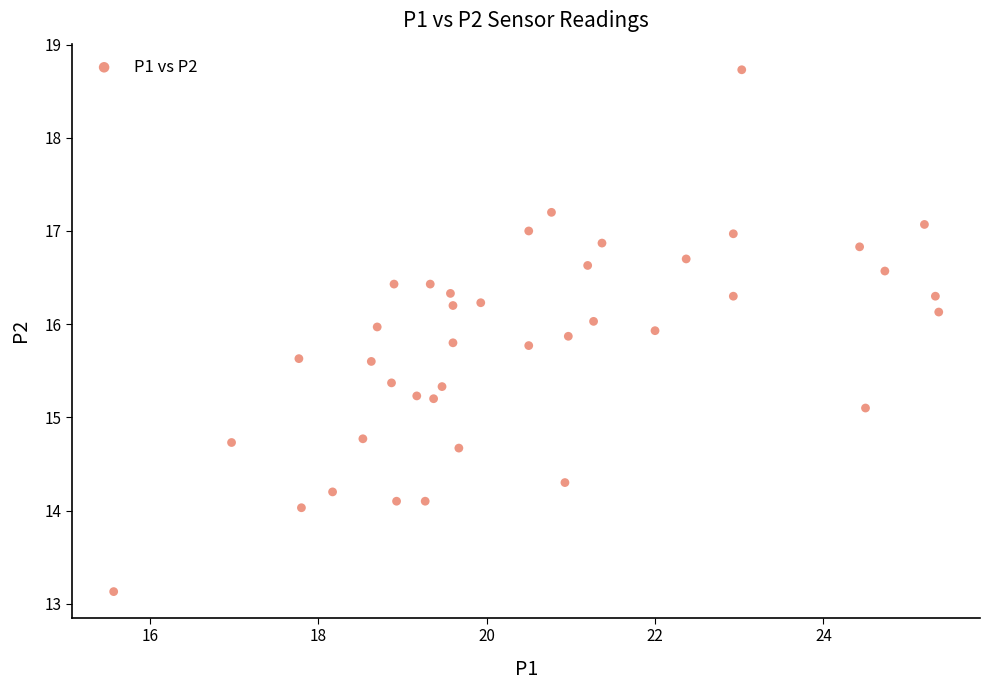

What is the range of Y values (max minus min)?

5.6